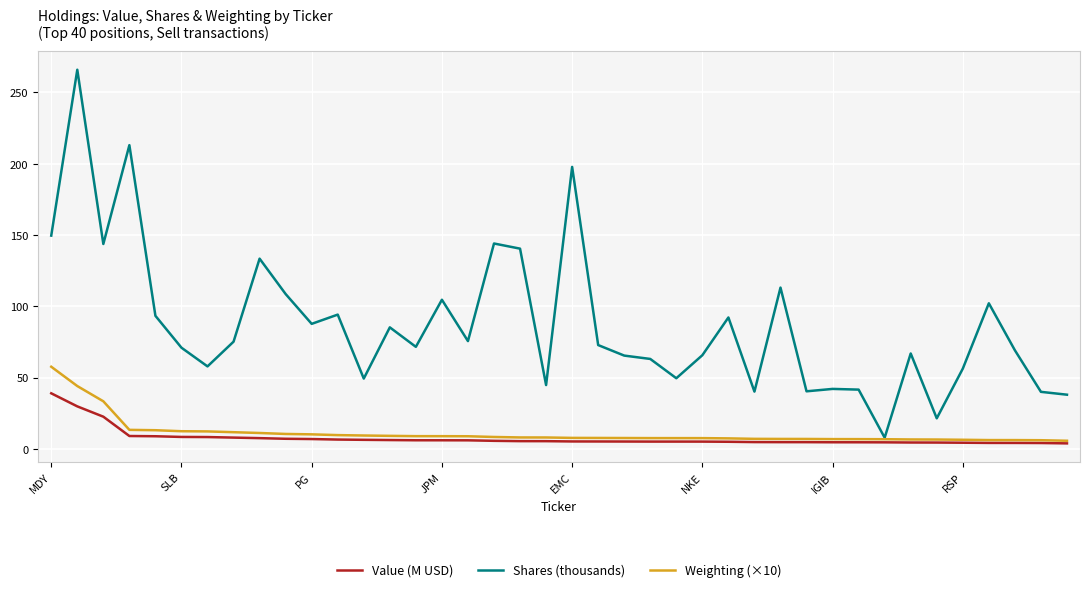

What is the greatest value displayed?

265.8